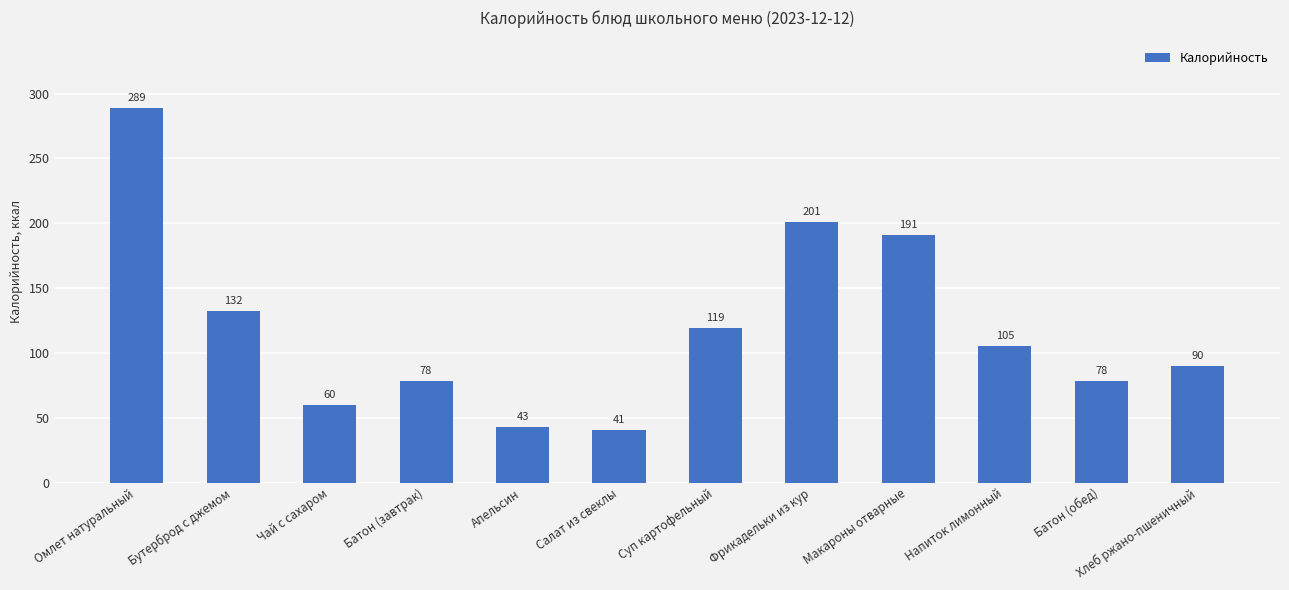

Read the value at Чай с сахаром.

60.0